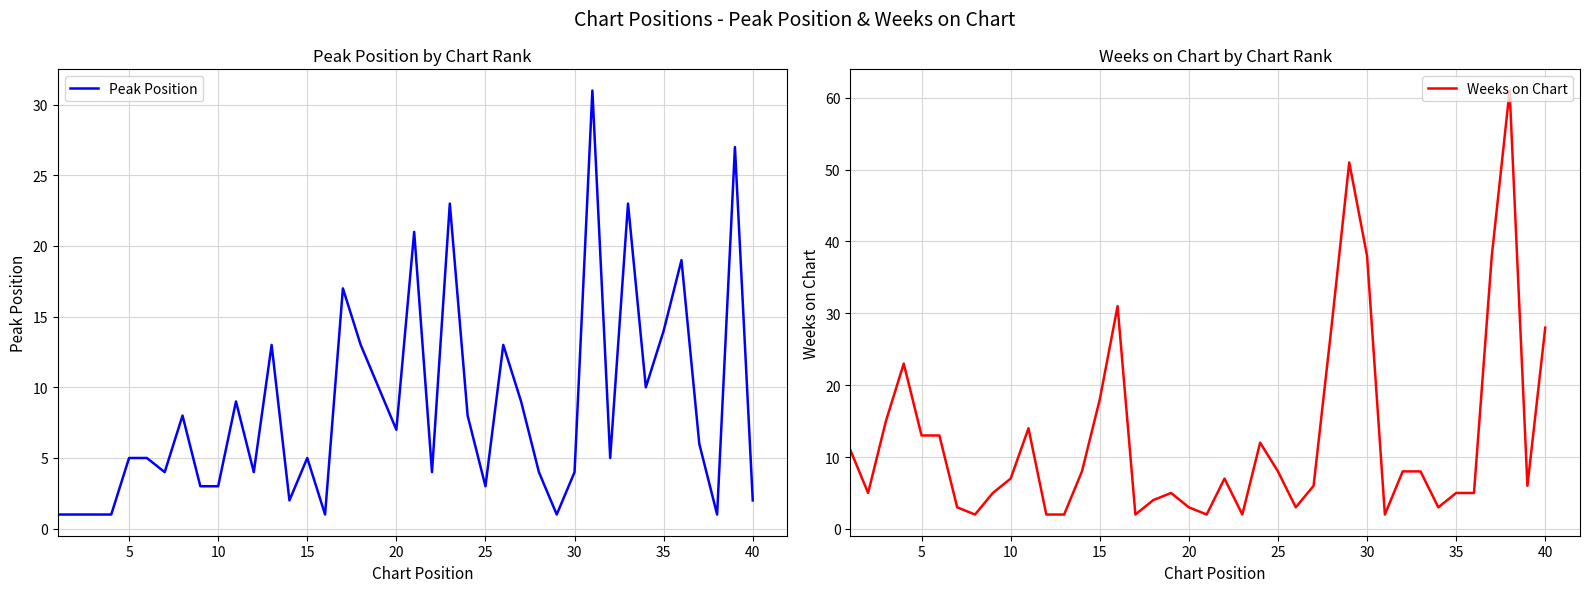

Rank the series at 20 from lowest to highest value.

Weeks on Chart, Peak Position